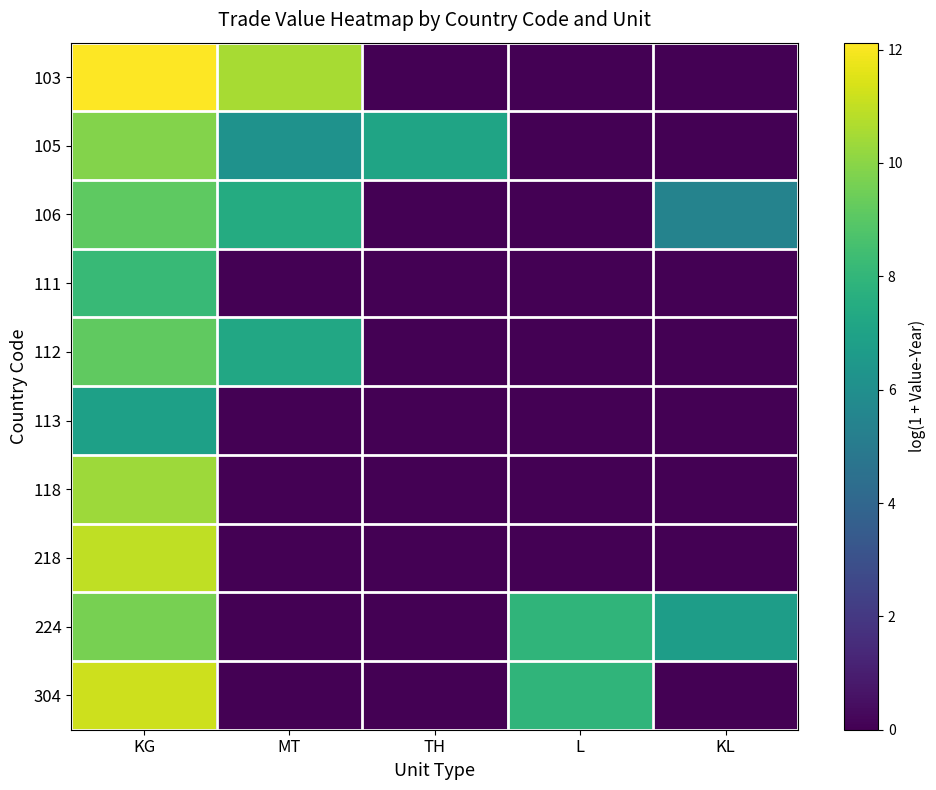

Reading right to left, what are all the values shown in this chart?

103: KL=0.0	L=0.0	TH=0.0	MT=10.5	KG=12.1
105: KL=0.0	L=0.0	TH=7.1	MT=6.2	KG=9.9
106: KL=5.4	L=0.0	TH=0.0	MT=7.5	KG=9.1
111: KL=0.0	L=0.0	TH=0.0	MT=0.0	KG=8.2
112: KL=0.0	L=0.0	TH=0.0	MT=7.3	KG=9.2
113: KL=0.0	L=0.0	TH=0.0	MT=0.0	KG=6.9
118: KL=0.0	L=0.0	TH=0.0	MT=0.0	KG=10.4
218: KL=0.0	L=0.0	TH=0.0	MT=0.0	KG=11.0
224: KL=6.8	L=7.9	TH=0.0	MT=0.0	KG=9.7
304: KL=0.0	L=7.9	TH=0.0	MT=0.0	KG=11.2